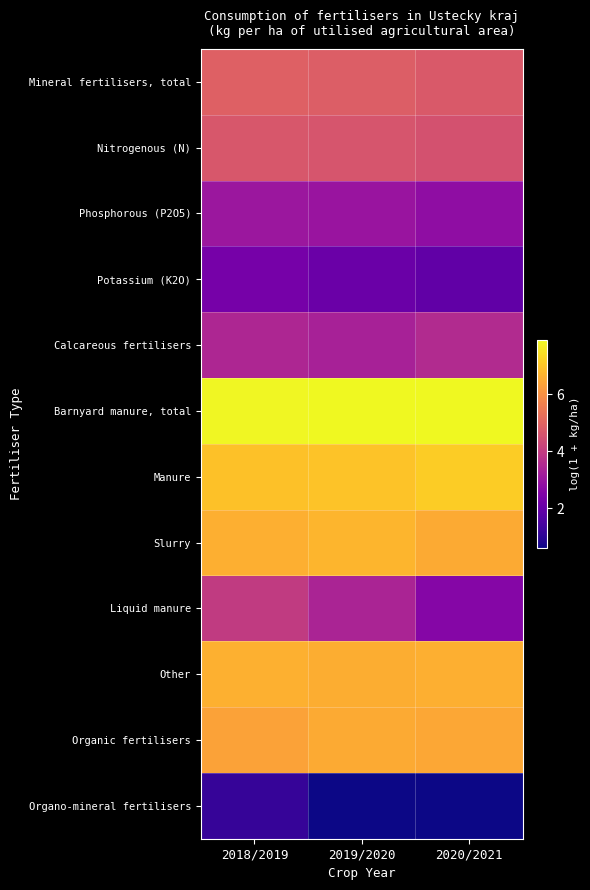

Rank the series by their maximum value, from highest to lowest.

Barnyard manure, total, Manure, Slurry, Other, Organic fertilisers, Mineral fertilisers, total, Nitrogenous (N), Liquid manure, Calcareous fertilisers, Phosphorous (P2O5), Potassium (K2O), Organo-mineral fertilisers